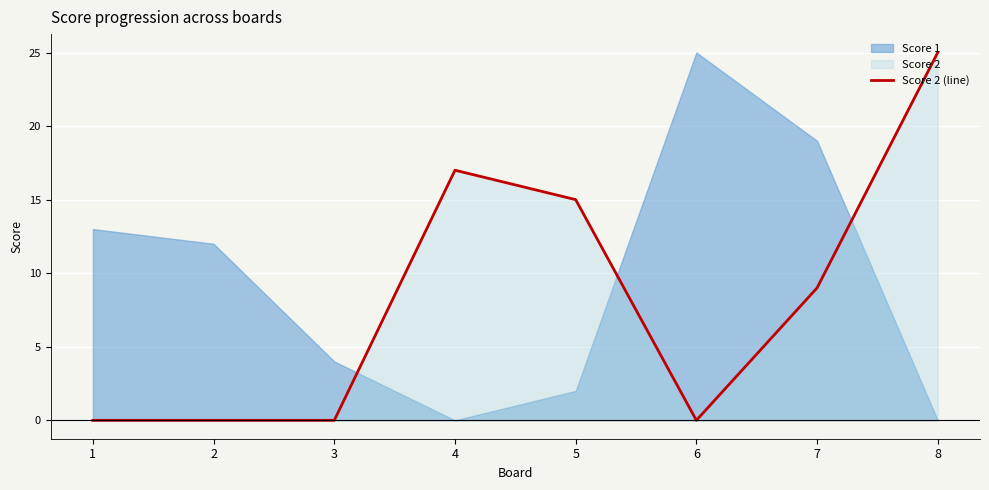

True or false: the data shows 17 at 4.

True